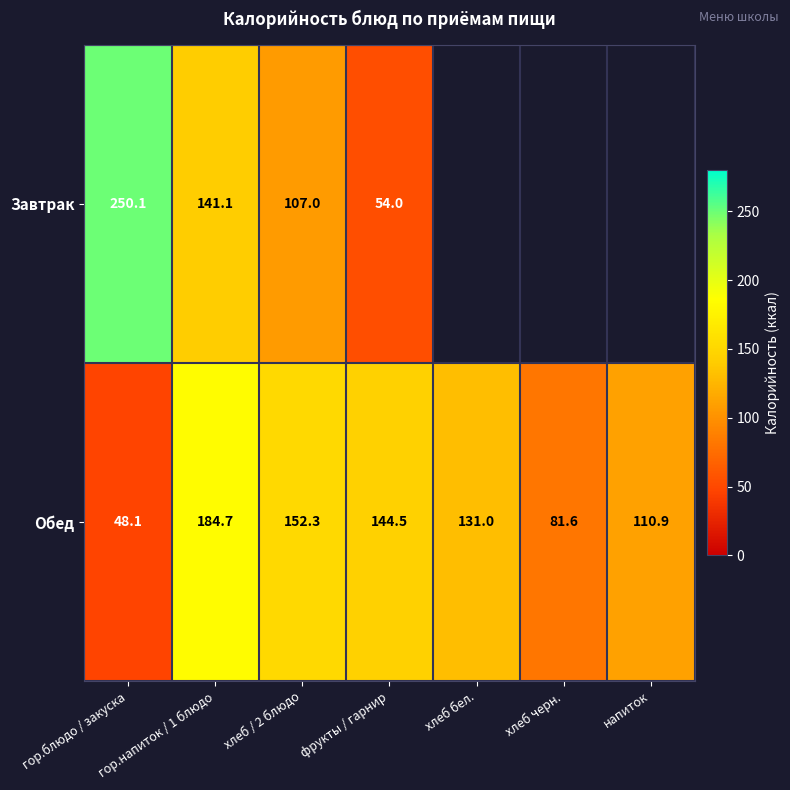

The Обед series shows 44.5 at хлеб черн.. True or false?

False